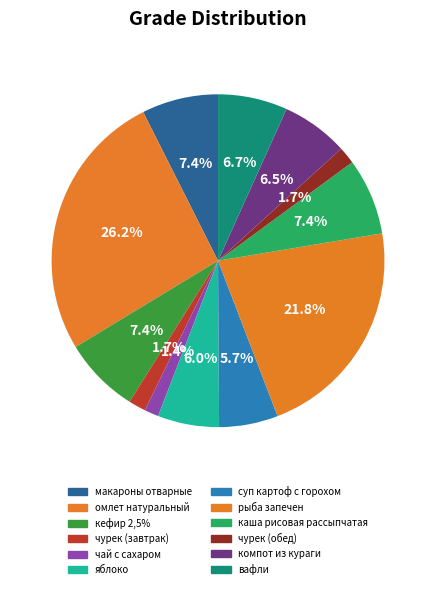

Is каша рисовая рассыпчатая the majority of the pie?

No